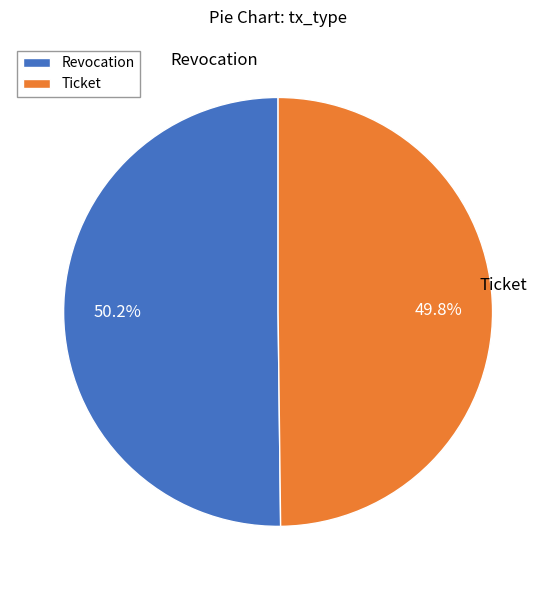

Count the number of slices in the pie.

2